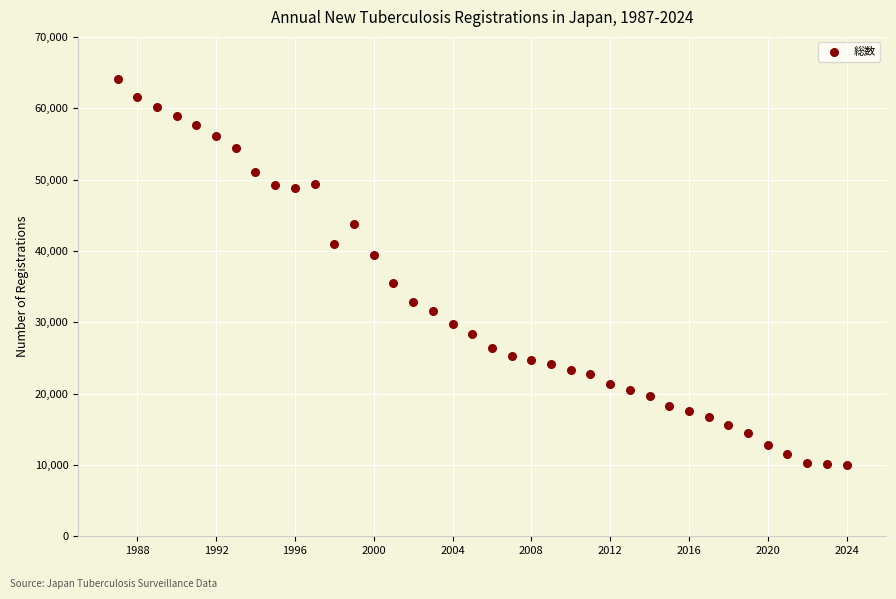

What is the range of X values (max minus min)?

37